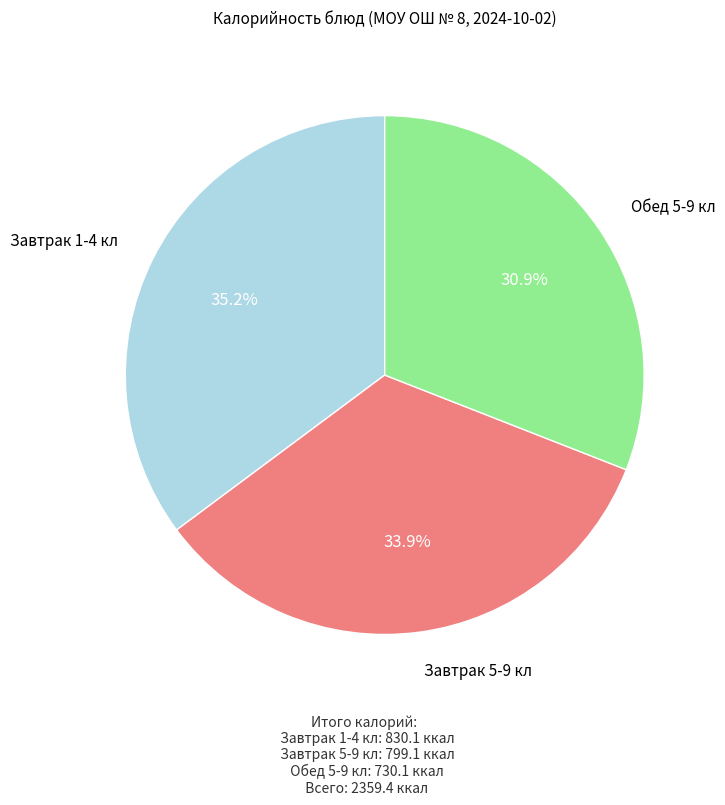

Does any single category account for the majority?

No